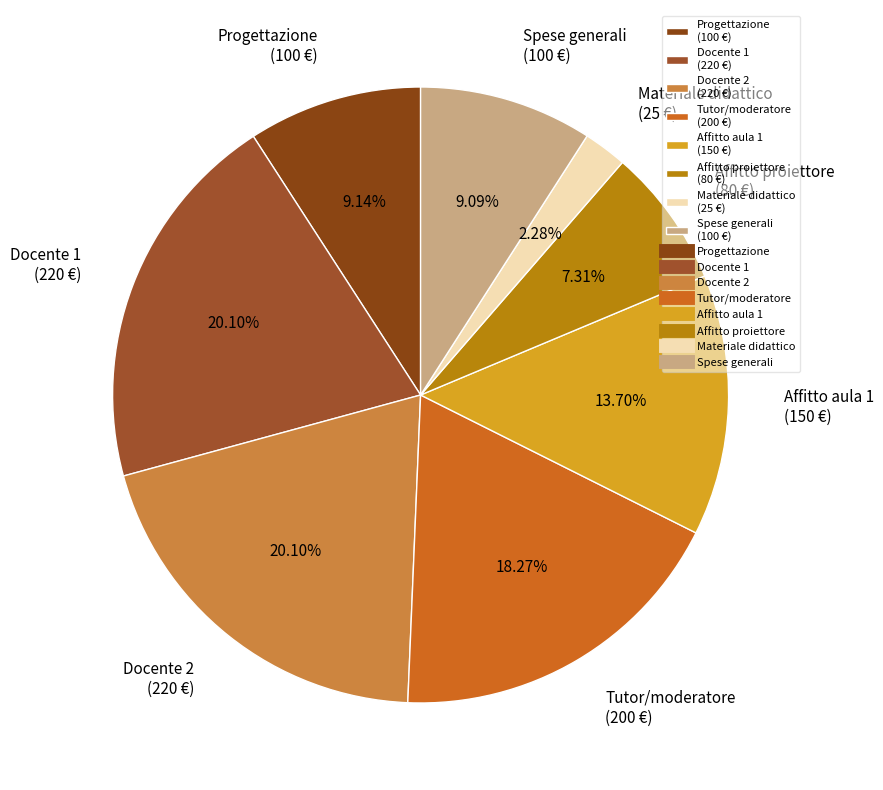

Does any single category account for the majority?

No